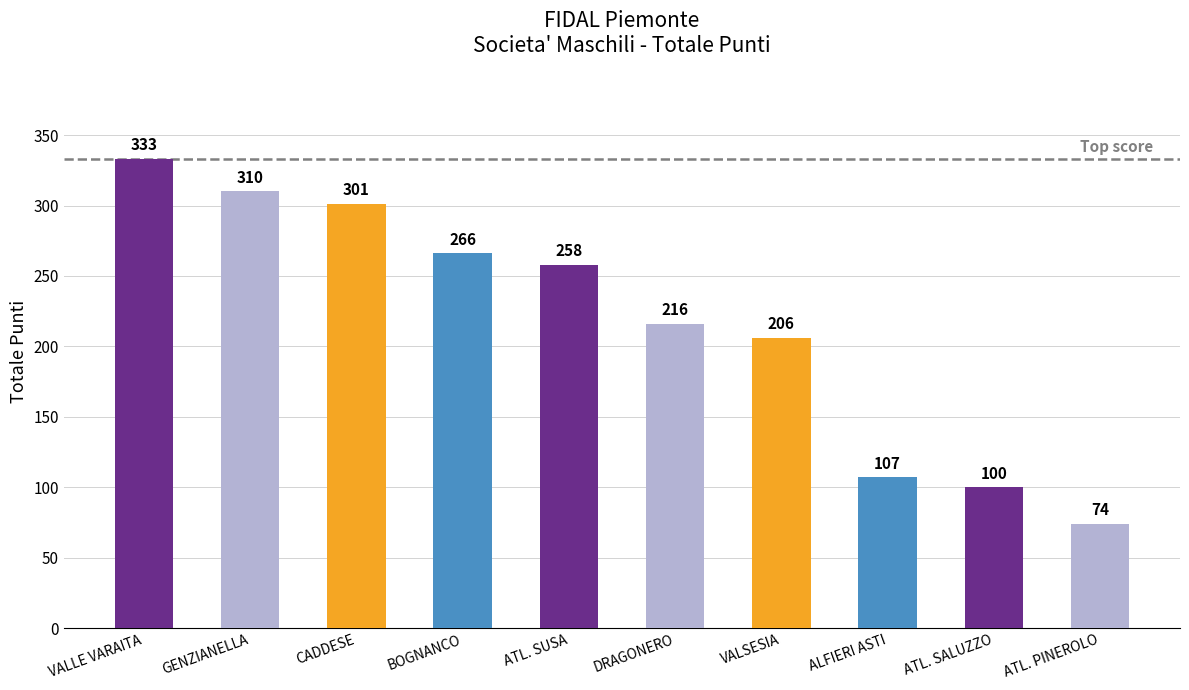

At which label does the data first exceed 258?

VALLE VARAITA